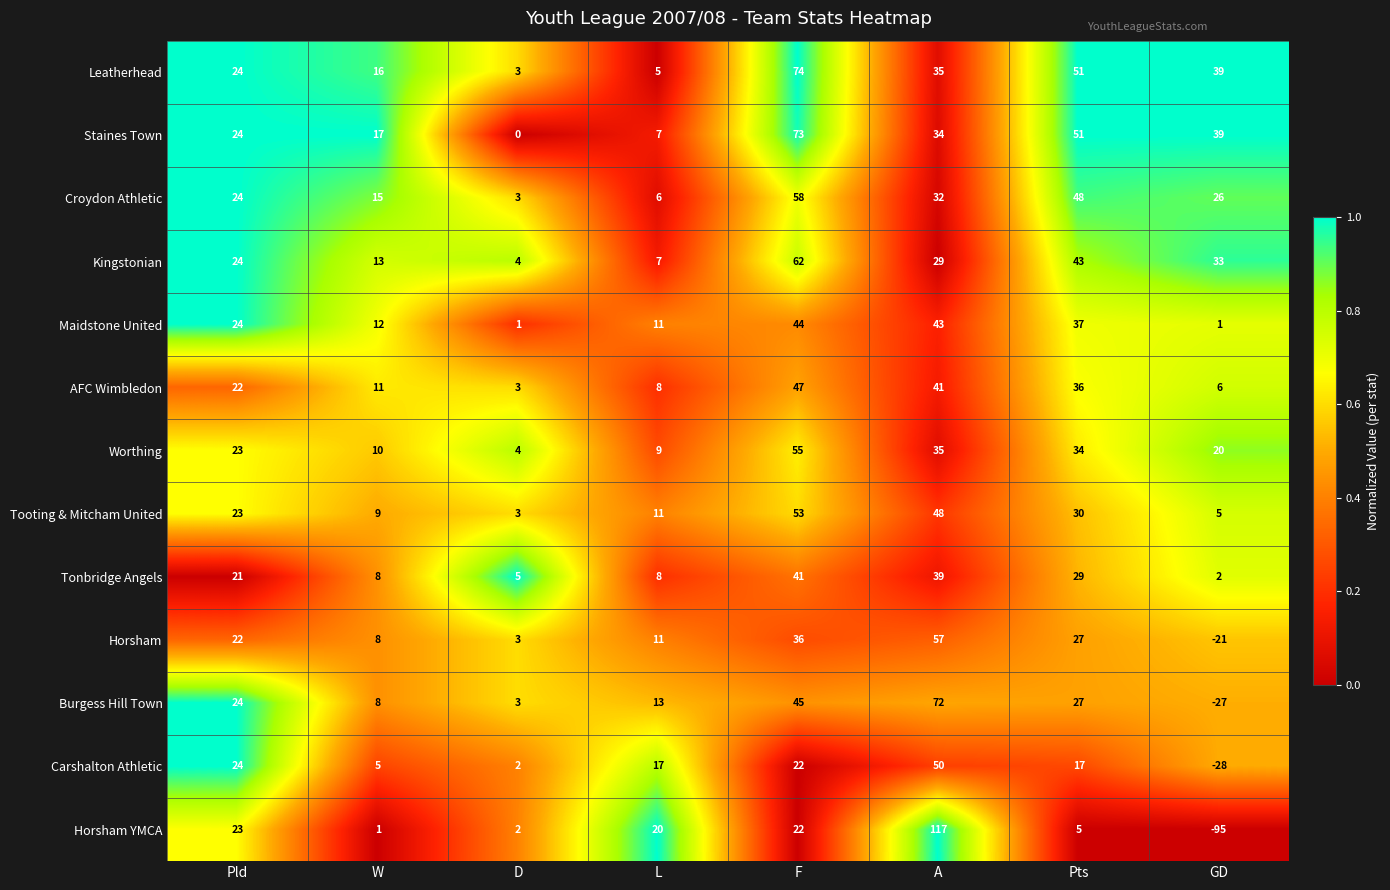

At which category does the chart reach its peak across all series?

A